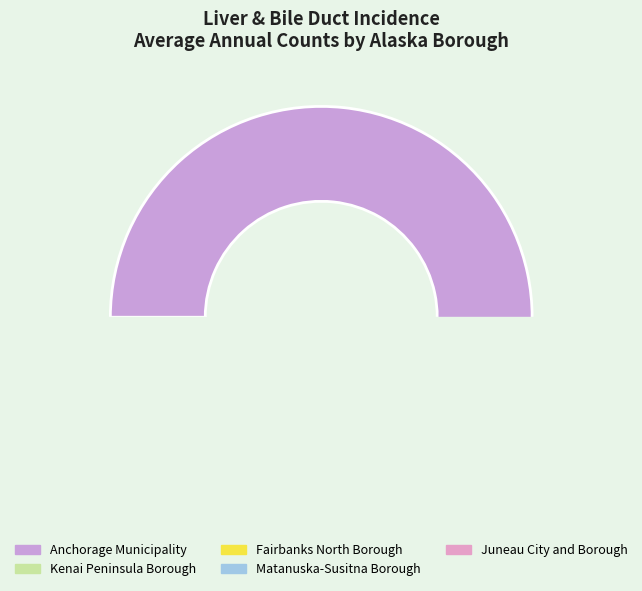

To the nearest percent, what is the difference between the Juneau City and Borough and Kenai Peninsula Borough slice percentages?

5%